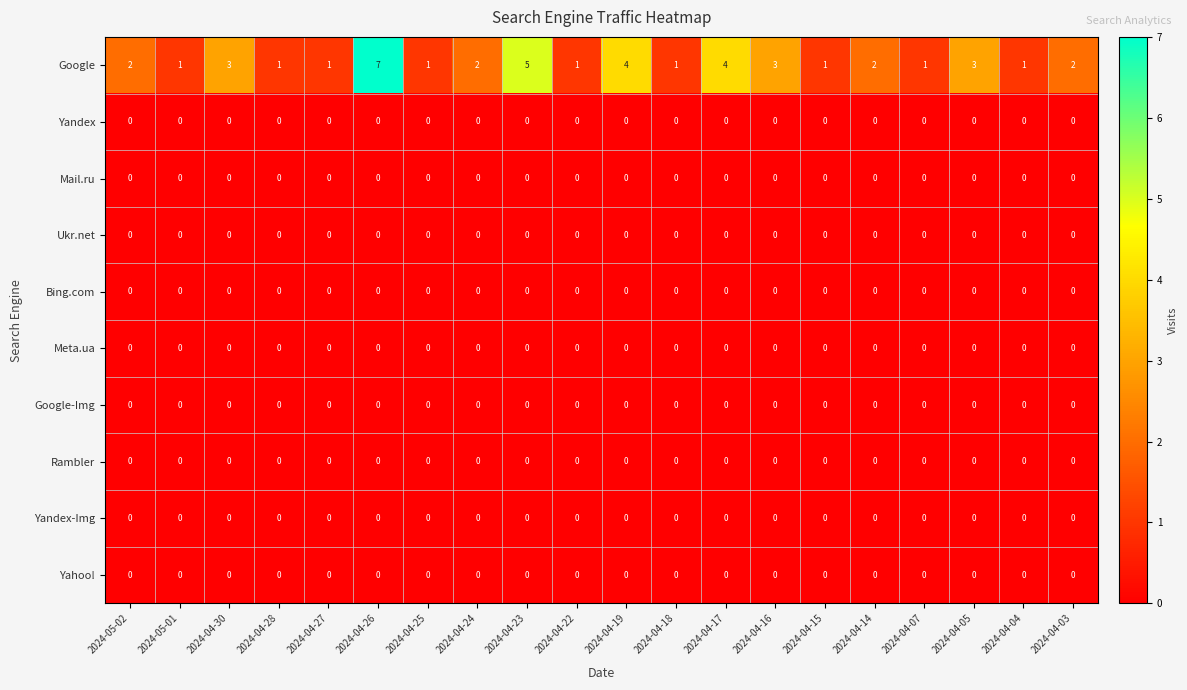

True or false: Rambler has a value of 0 at 2024-04-23.

True